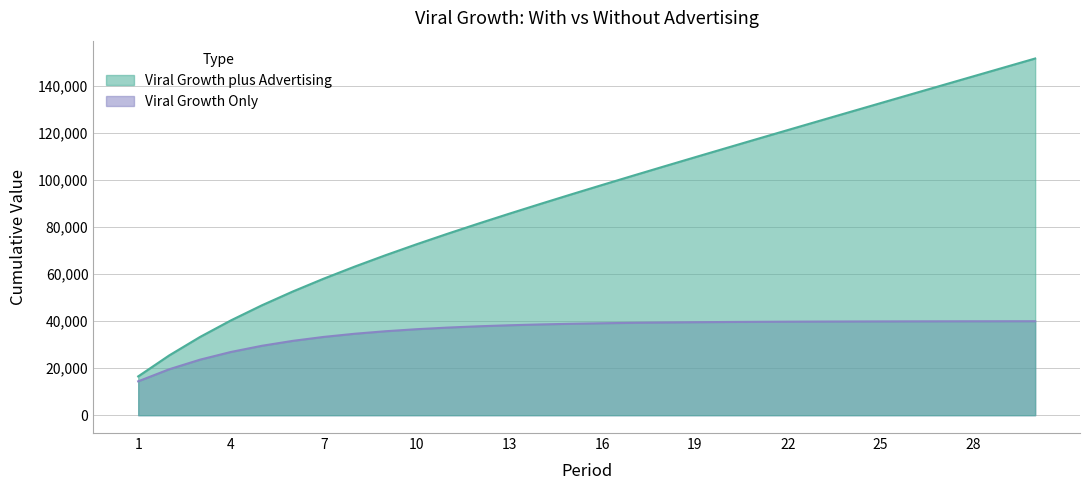

Reading left to right, extract all data points from this chart.

Viral Growth plus Advertising: 1=16500.0	2=25400.0	3=33276.0	4=40332.8	5=46734.2	6=52611.4	7=58069.1	8=63191.3	9=68045.0	10=72684.0	11=77151.2	12=81481.0	13=85700.8	14=89832.6	15=93894.1	16=97899.3	17=101859.4	18=105783.5	19=109678.8	20=113551.1	21=117404.9	22=121243.9	23=125071.1	24=128888.9	25=132699.1	26=136503.3	27=140302.6	28=144098.1	29=147890.5	30=151680.4
Viral Growth Only: 1=14400.0	2=19520.0	3=23616.0	4=26892.8	5=29514.2	6=31611.4	7=33289.1	8=34631.3	9=35705.0	10=36564.0	11=37251.2	12=37801.0	13=38240.8	14=38592.6	15=38874.1	16=39099.3	17=39279.4	18=39423.5	19=39538.8	20=39631.1	21=39704.9	22=39763.9	23=39811.1	24=39848.9	25=39879.1	26=39903.3	27=39922.6	28=39938.1	29=39950.5	30=39960.4